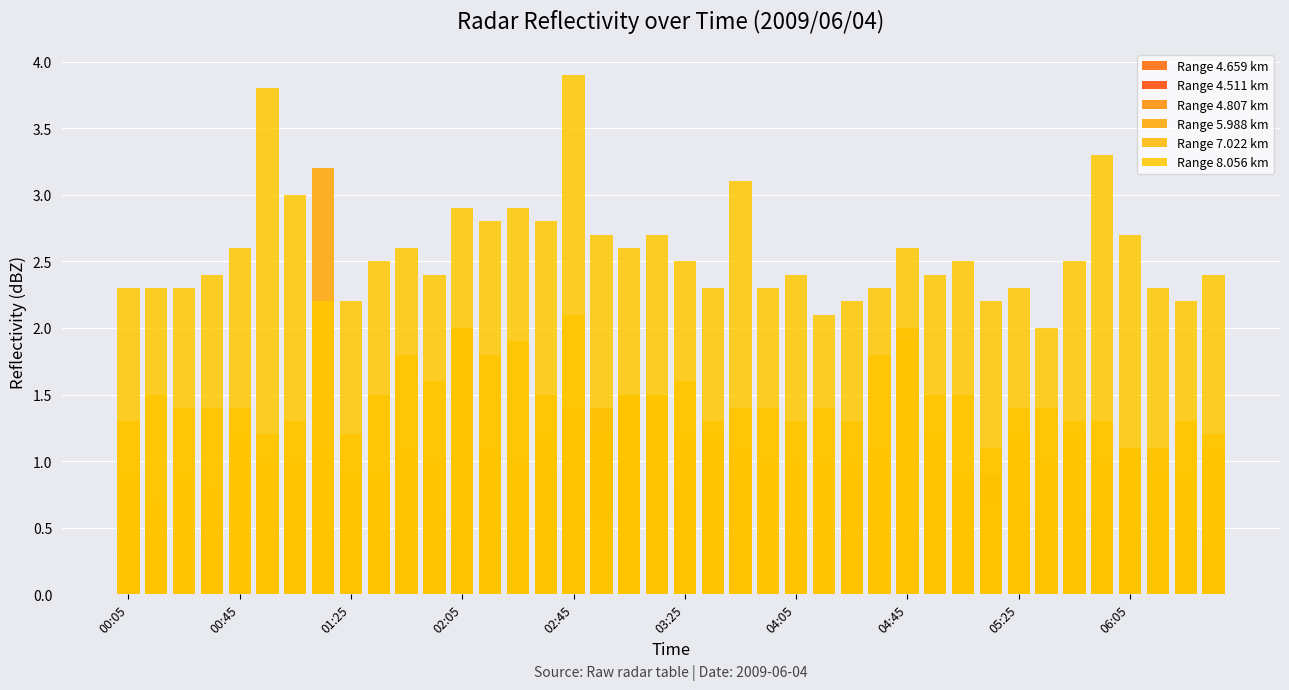

How many bars are there in each group?

6